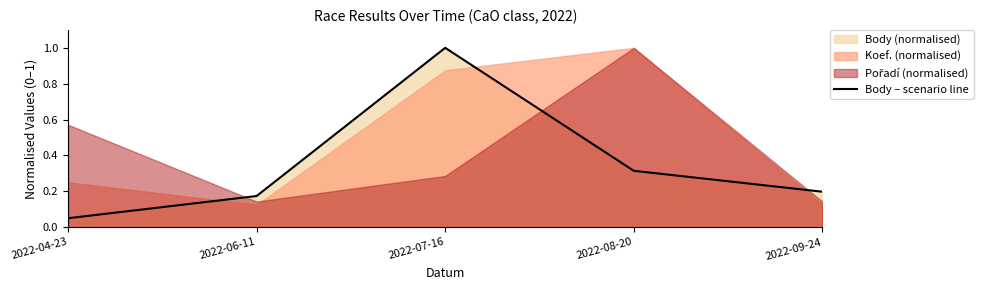

What position from the left is 2022-08-20?

4